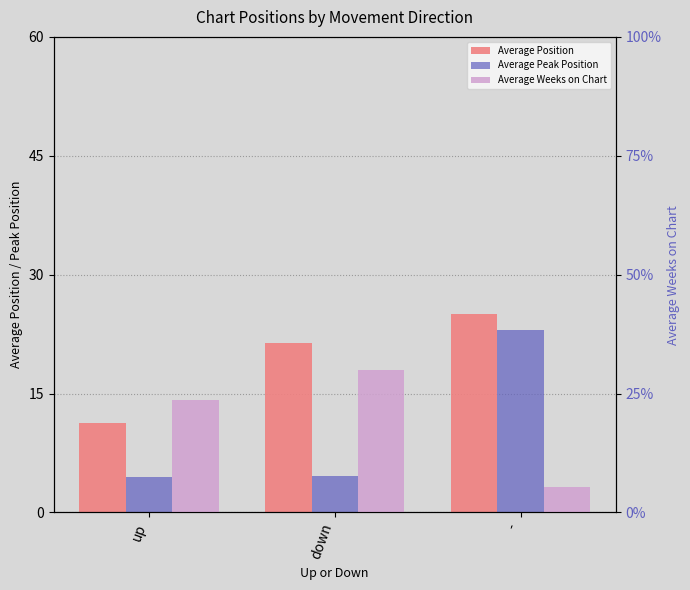

At which category is the sum across all series the highest?

down